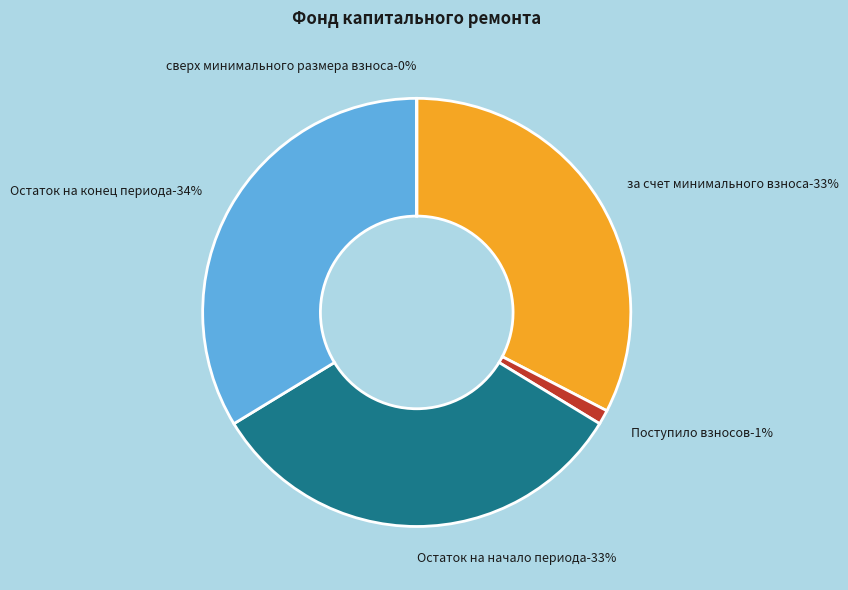

True or false: за счет минимального взноса accounts for 18% of the total.

False